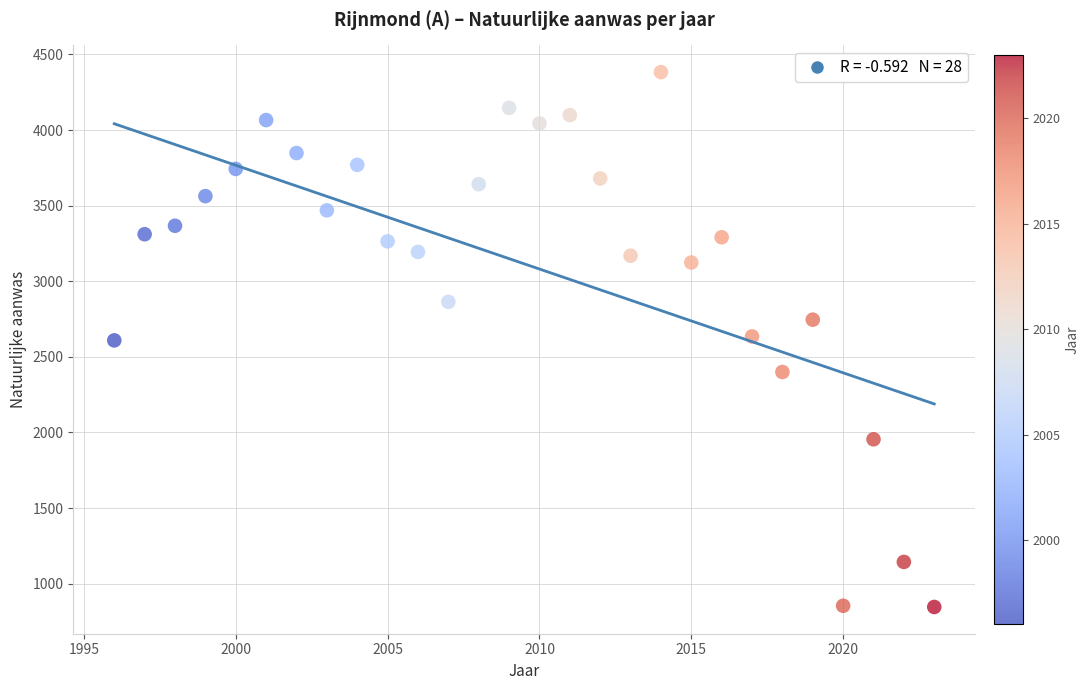

What is the range of Y values (max minus min)?

3537